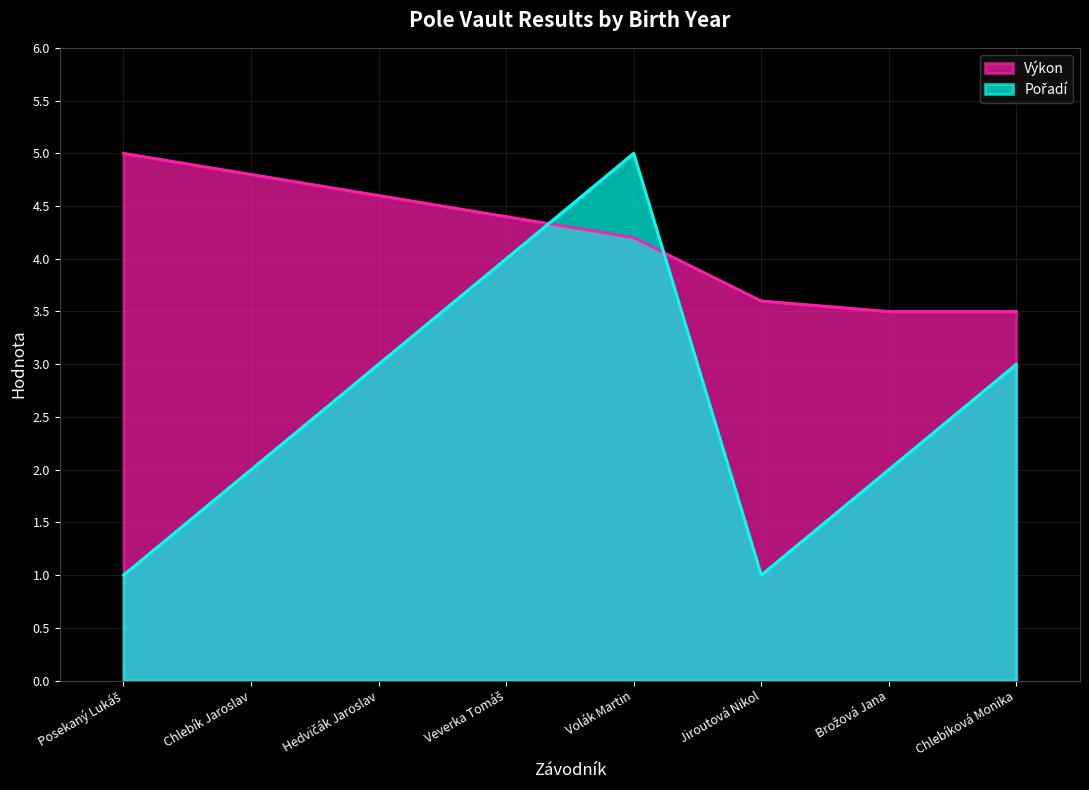

Which has a higher value, Hedvičák Jaroslav or Brožová Jana?

Hedvičák Jaroslav